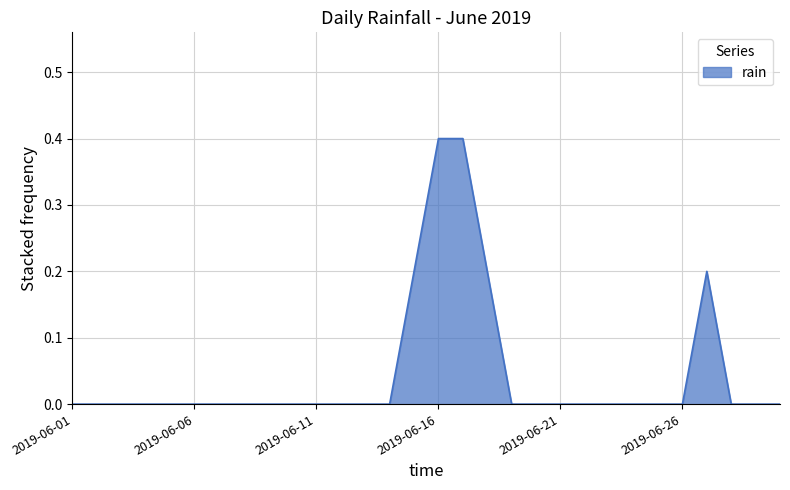

Does the chart display data point markers on the line(s)?

No